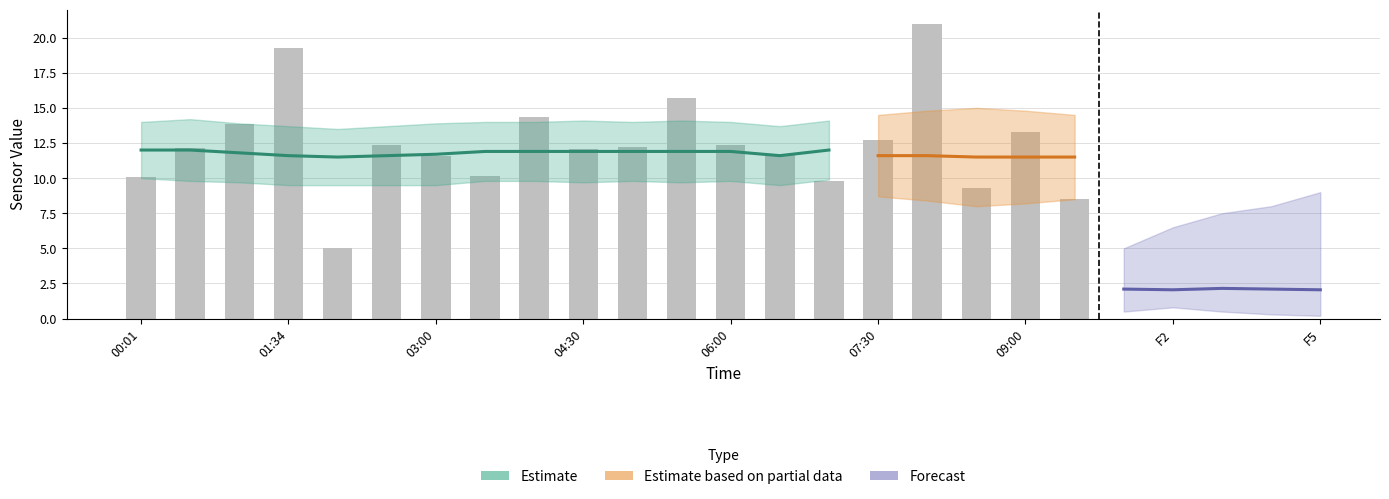

Where does the SDS_P2 series first go above 2?

00:01